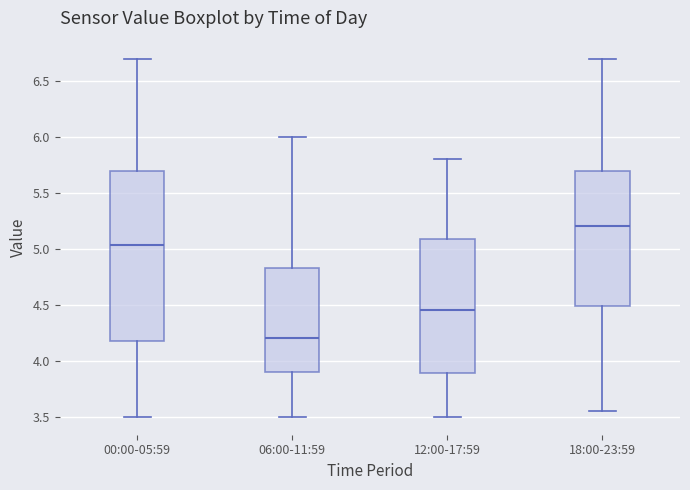

Reading left to right, read every box against the y-axis: the position of its median line, the range the box covers, and the ends of its whiskers. The values are not printed on the chart, so give them approximately, as read against the axis.

00:00-05:59: median 5.05, box 4.20 to 5.70, whiskers 3.50 to 6.70
06:00-11:59: median 4.20, box 3.90 to 4.85, whiskers 3.50 to 6.00
12:00-17:59: median 4.45, box 3.90 to 5.10, whiskers 3.50 to 5.80
18:00-23:59: median 5.20, box 4.50 to 5.70, whiskers 3.55 to 6.70